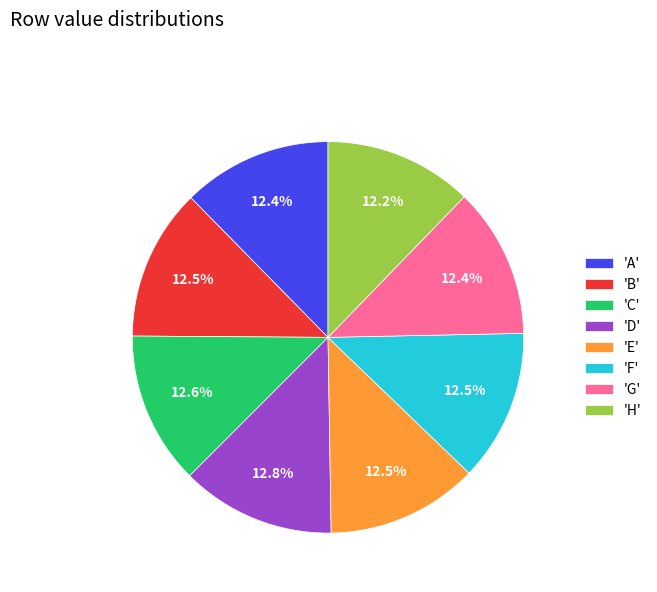

Is the sum of 'G' and 'H' greater than half?

No